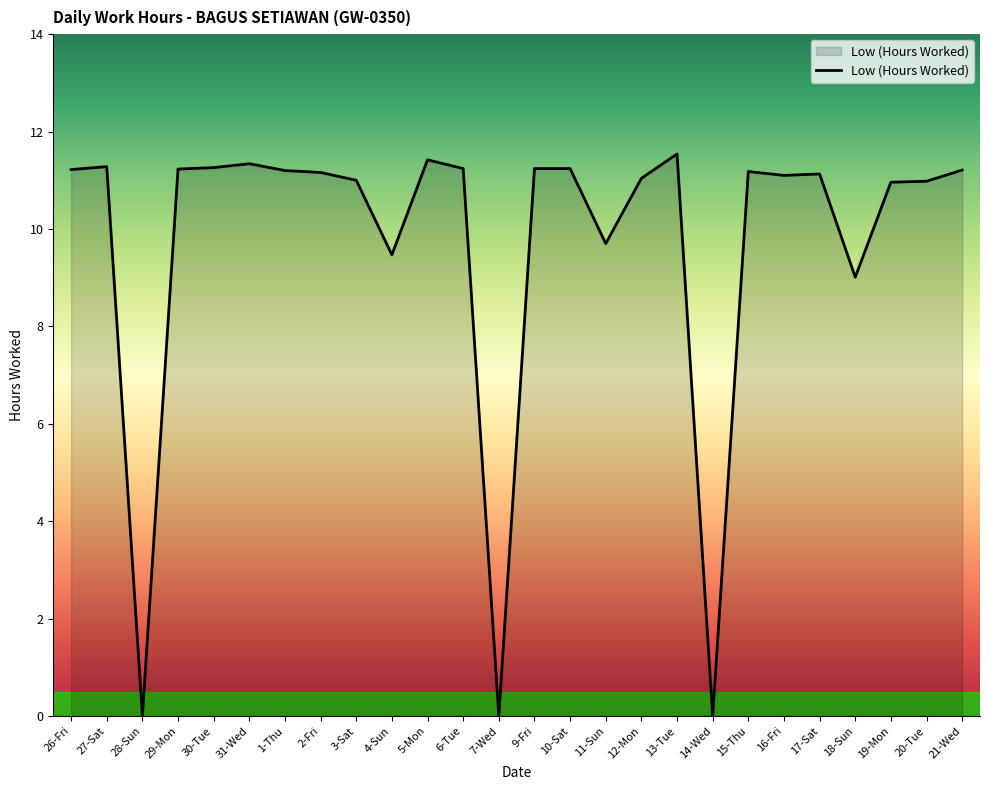

What position from the right is 31-Wed?

21